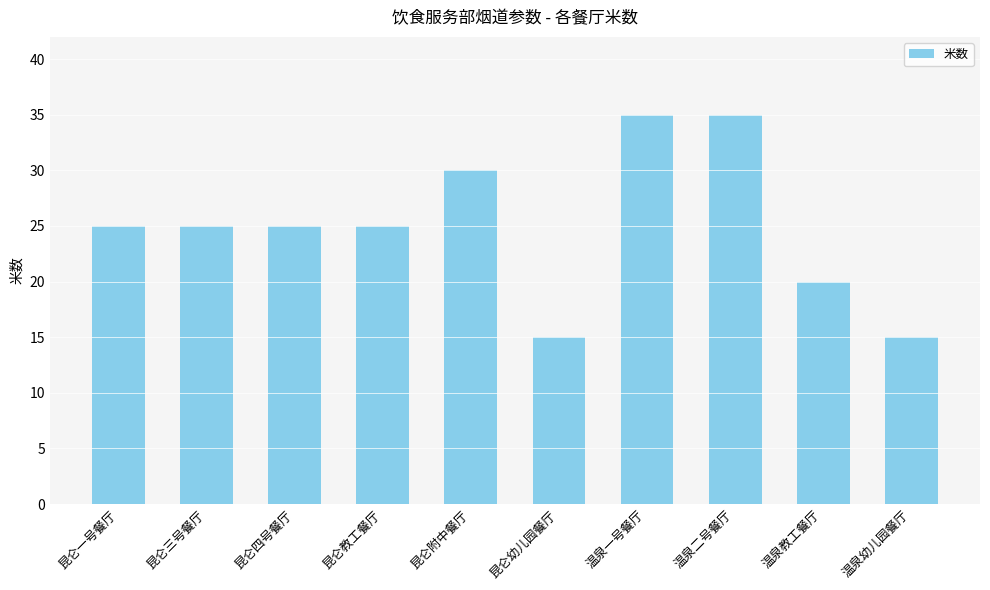

Reading left to right, list all the values displayed in this chart.

25	25	25	25	30	15	35	35	20	15